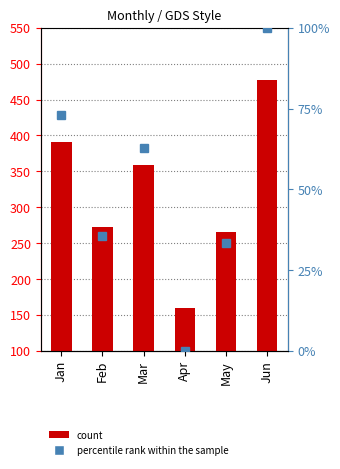

What is the difference between the maximum and minimum values in the Qty series?

318.0